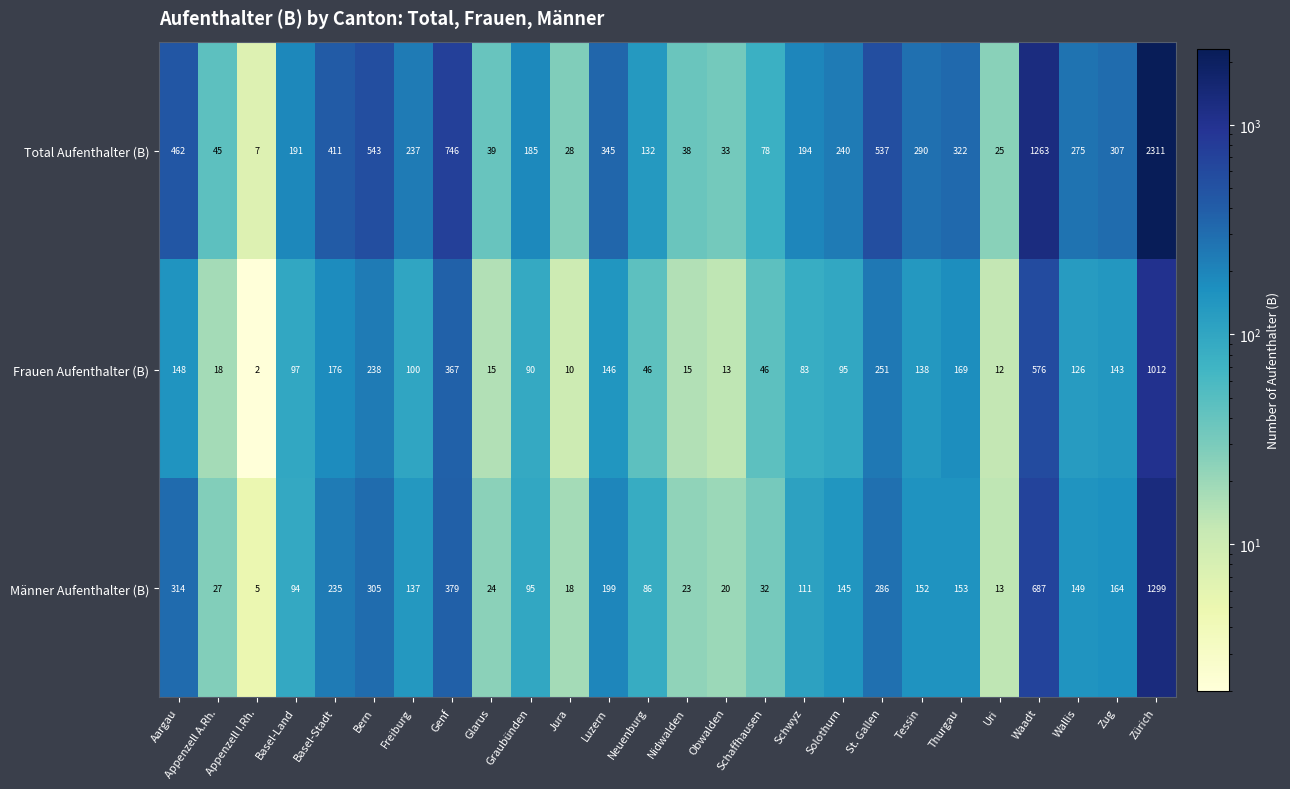

What is the sum of the Total Aufenthalter (B) values at Graubünden and Tessin?

475